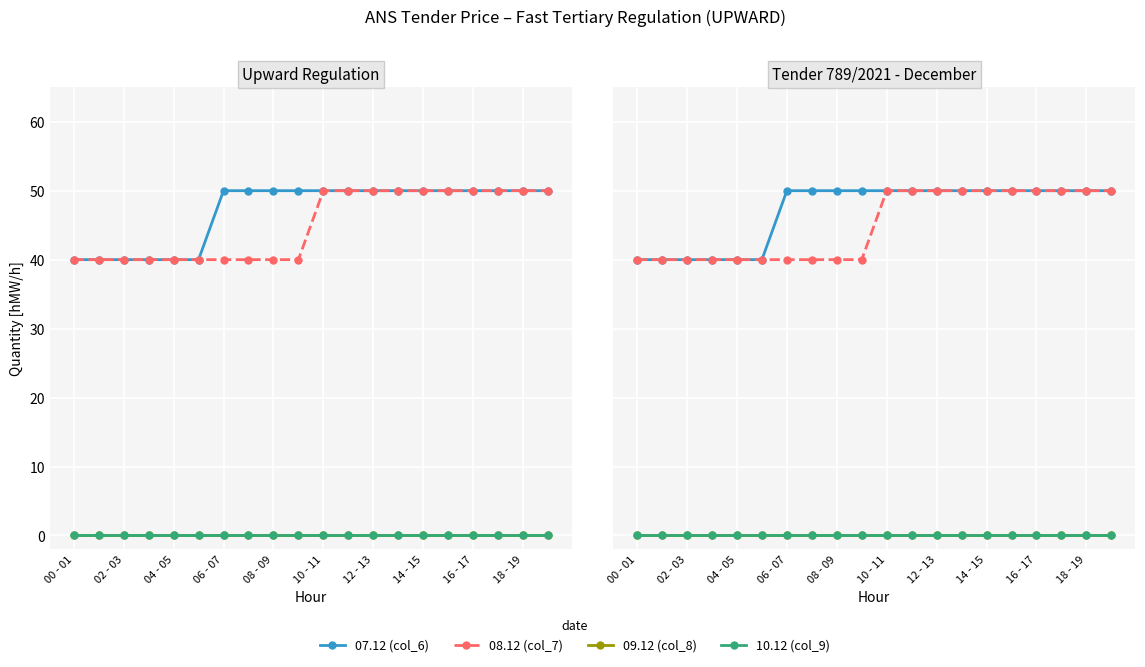

Between 14 - 15 and 06 - 07, which is larger?

14 - 15